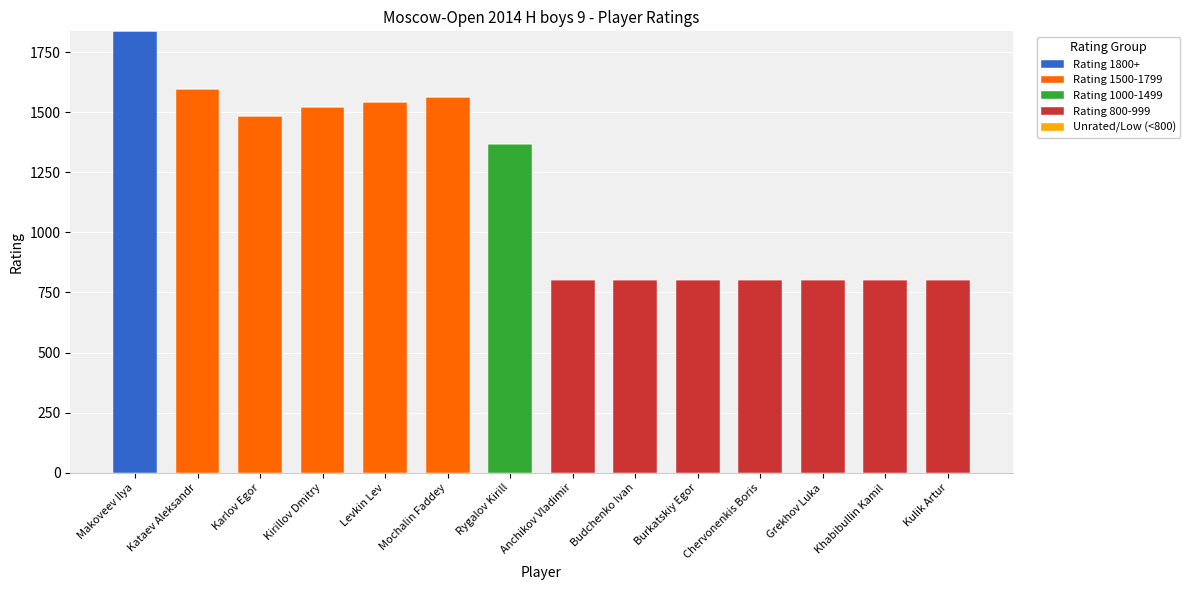

What is the maximum value for Rating 1800+?

1836